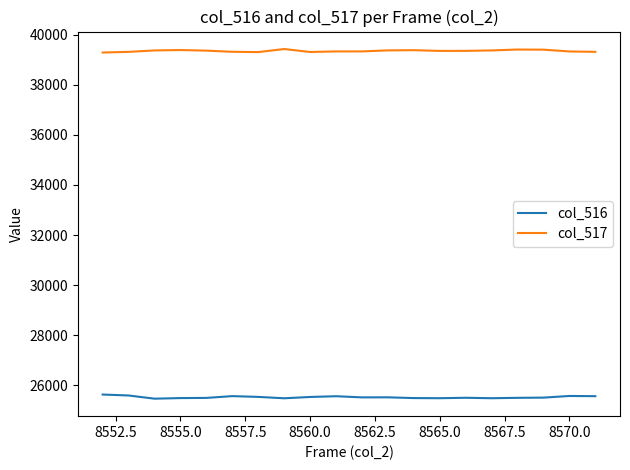

Which series has the largest total across all categories?

col_517